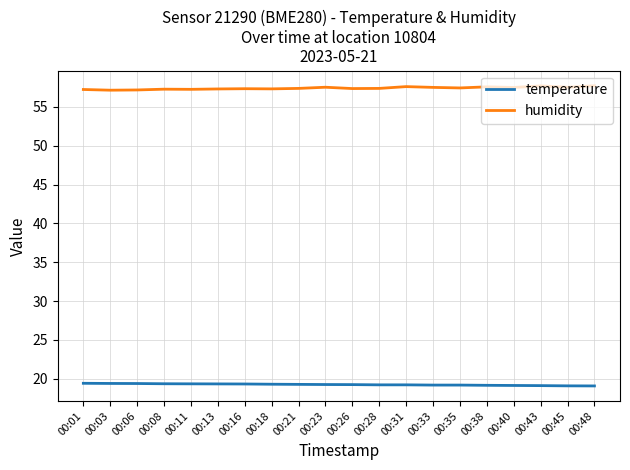

What is the spread (max minus min) of values at 00:26?

38.1